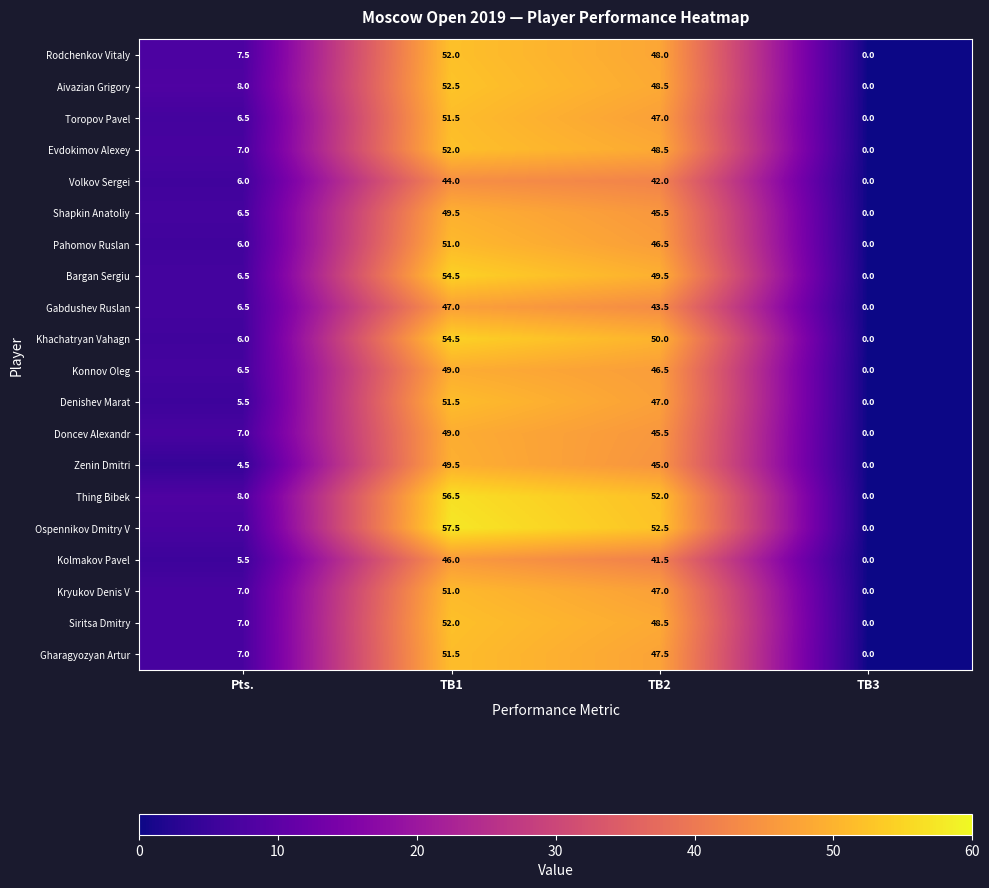

At which category is the sum across all series the highest?

TB1